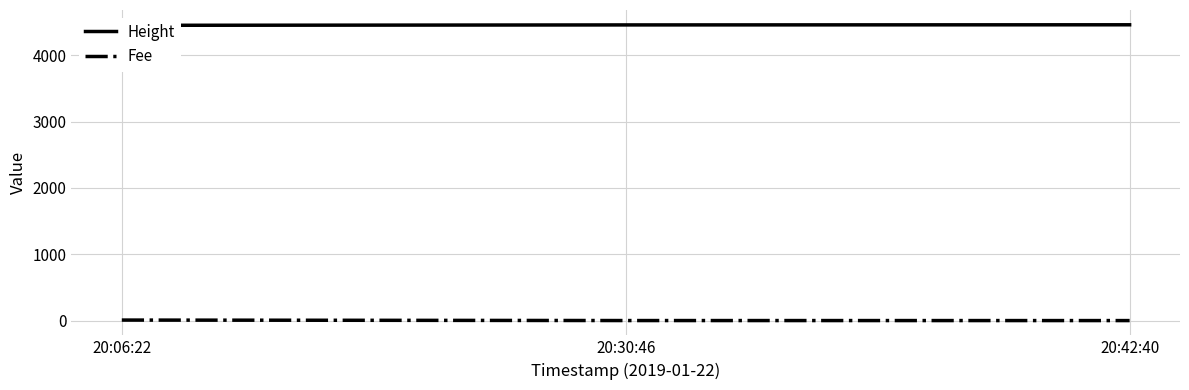

Is this an area chart (filled region under the line)?

No